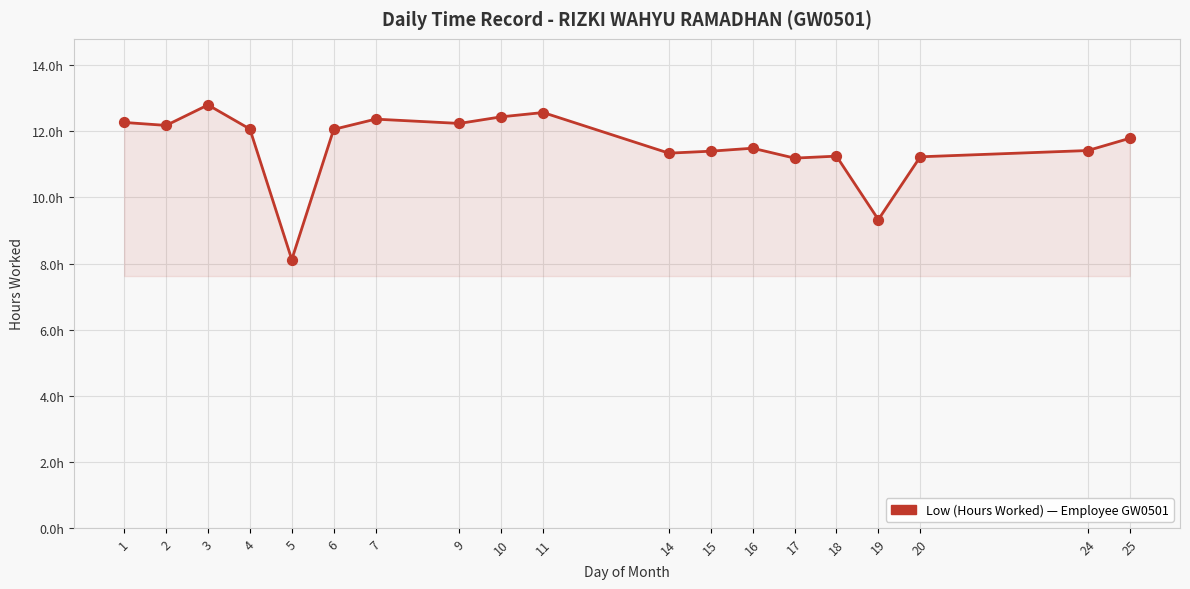

What is the ratio of the value at 17 to the value at 2?

0.9